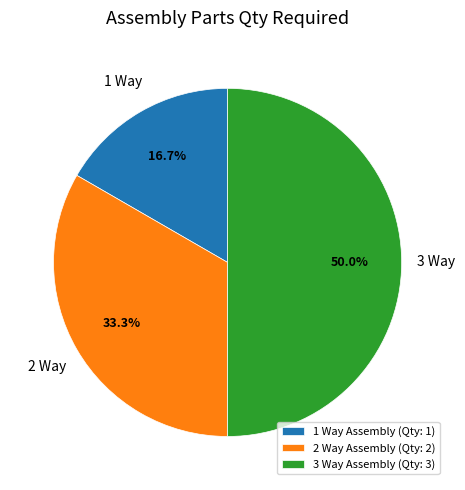

Is the sum of 3 Way Assembly (Qty: 3) and 2 Way Assembly (Qty: 2) greater than half?

Yes